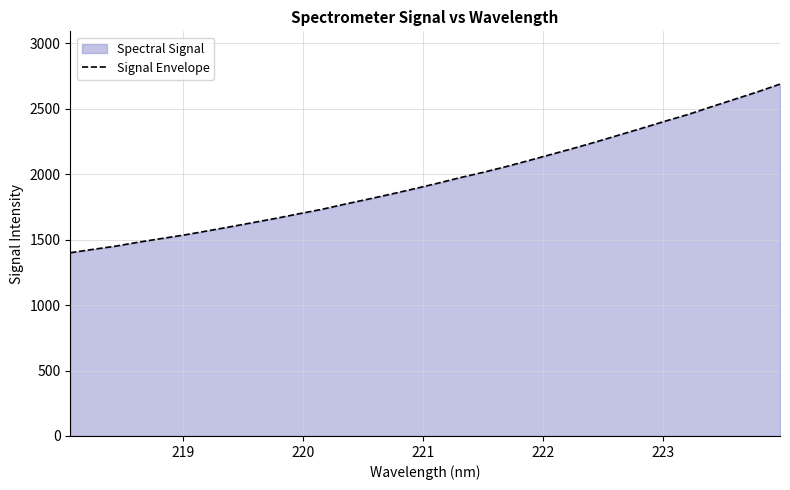

What is the difference between the maximum and minimum values?

1288.0